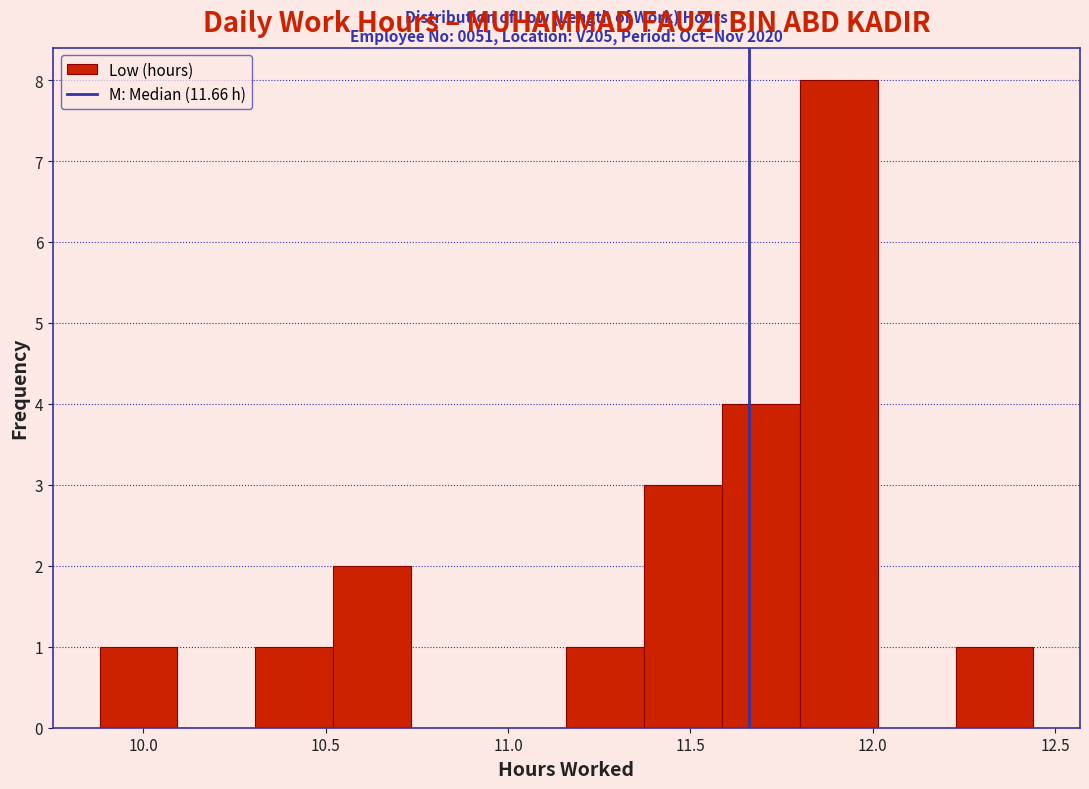

Which range on the x-axis has the tallest bar?

11.80 to 12.00